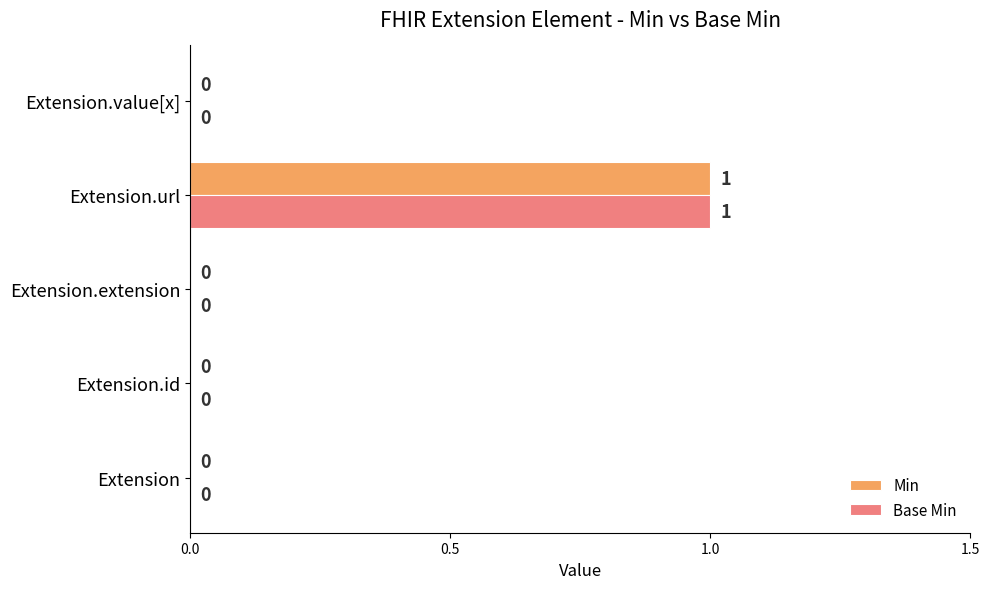

True or false: Base Min has a value of 1 at Extension.url.

True